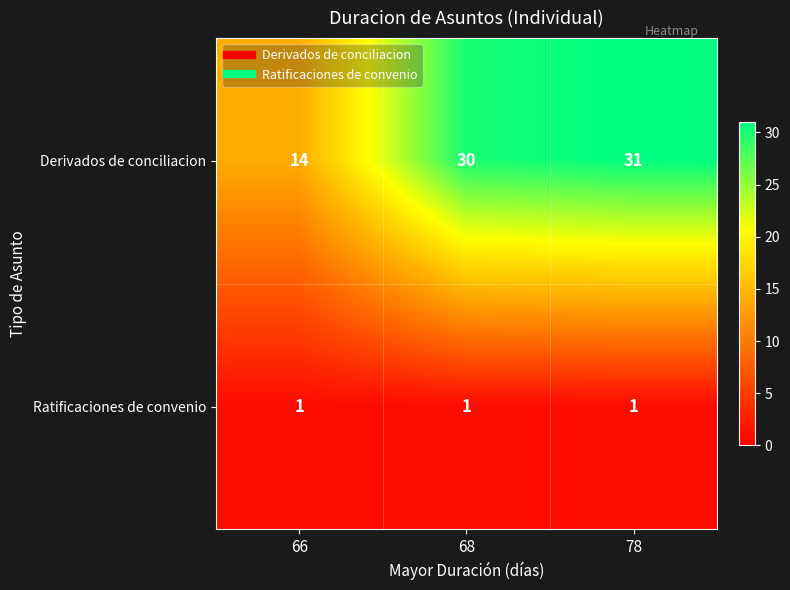

Rank the series at 66 from highest to lowest value.

Derivados de conciliacion, Ratificaciones de convenio